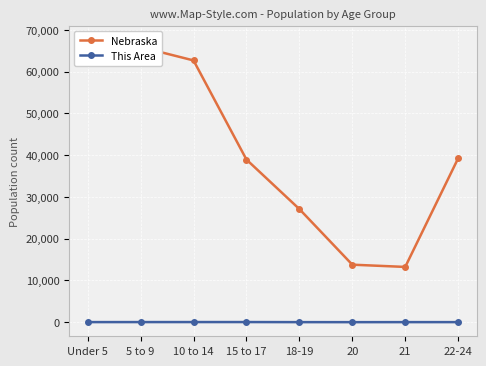

What are all the series names shown in the legend?

Nebraska, This Area